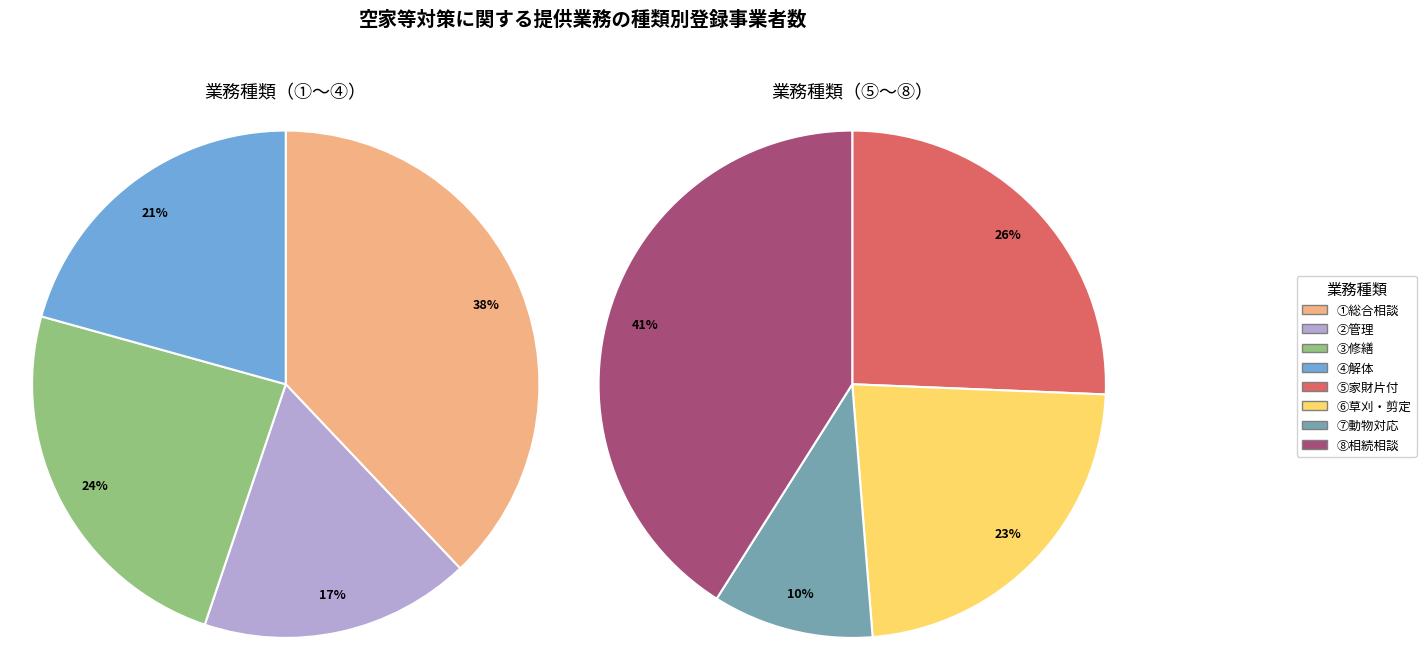

How many segments does this pie chart have?

8